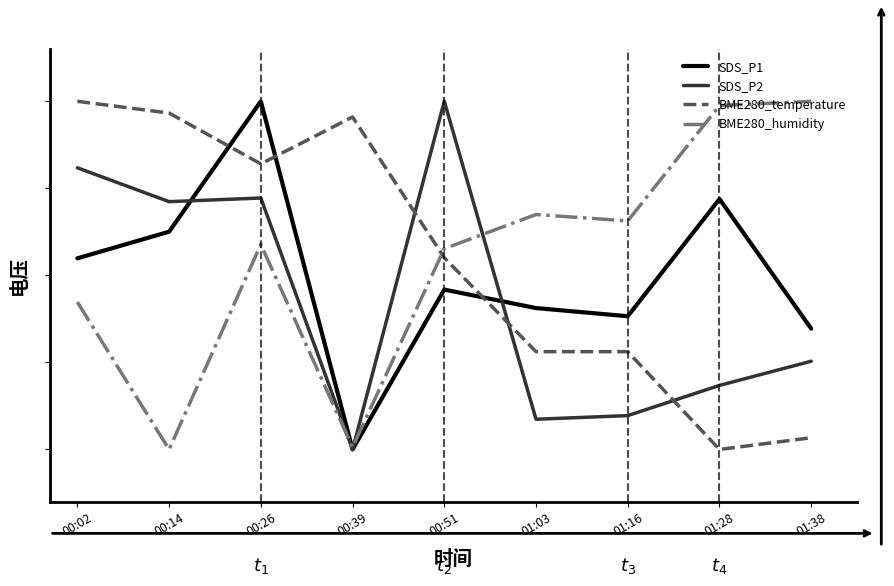

Which has a higher value, 01:38 or 00:51?

00:51